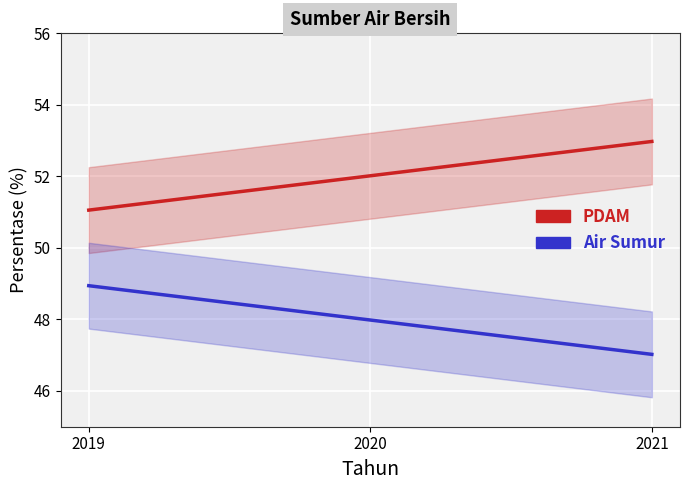

Which category has the lowest value across all series?

2021